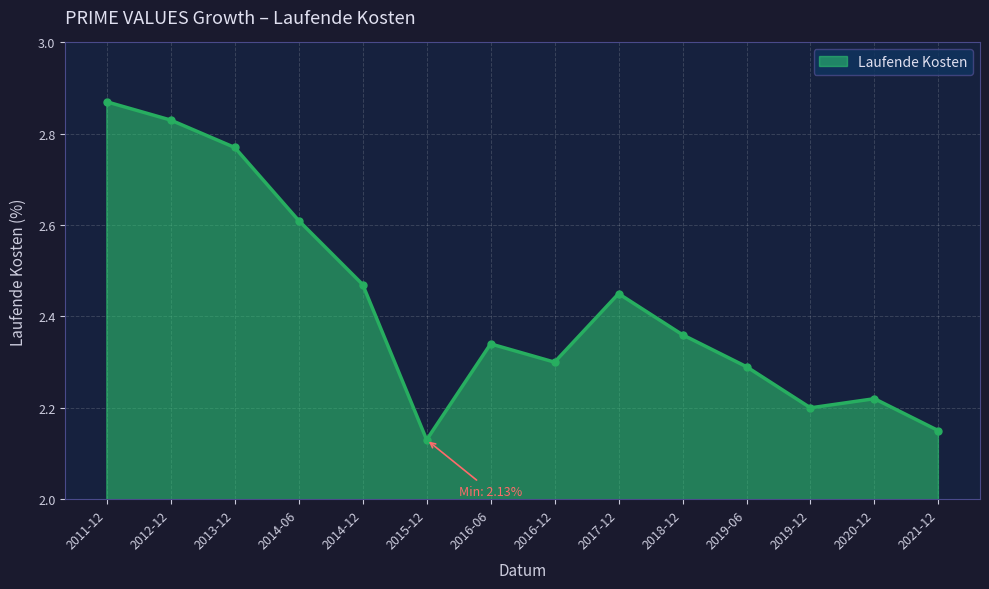

Between 2016-06 and 2012-12, which is larger?

2012-12